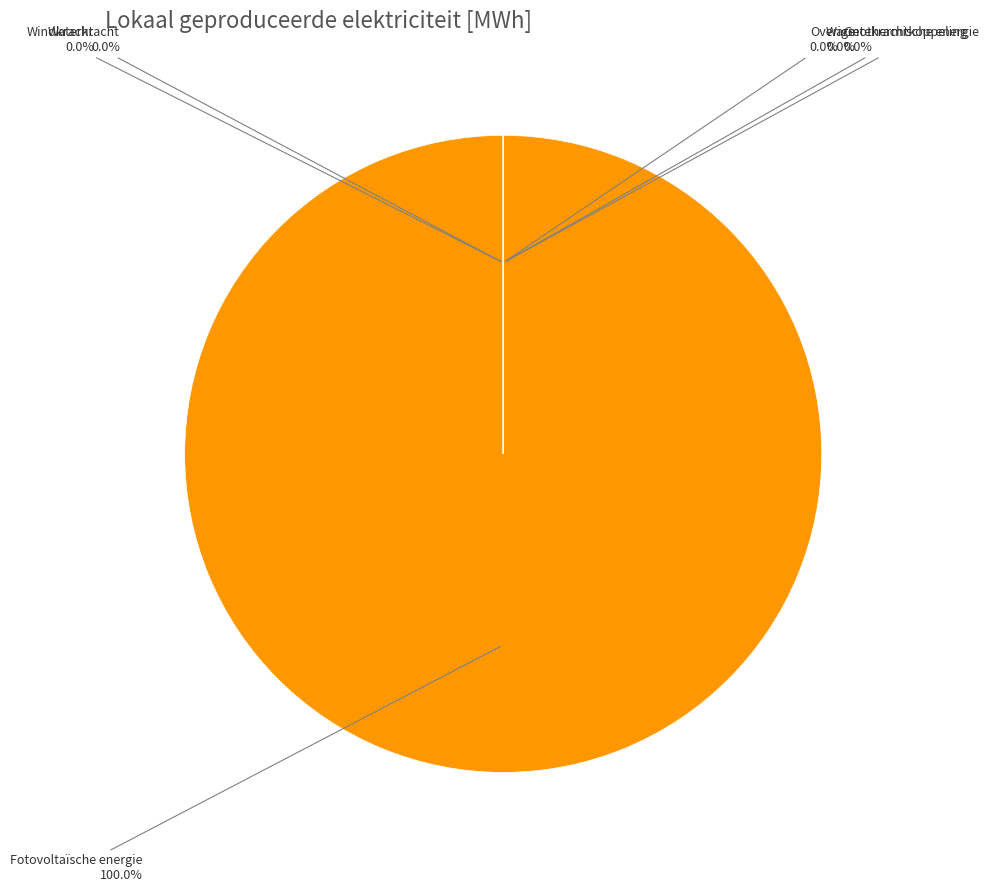

How many segments does this pie chart have?

6